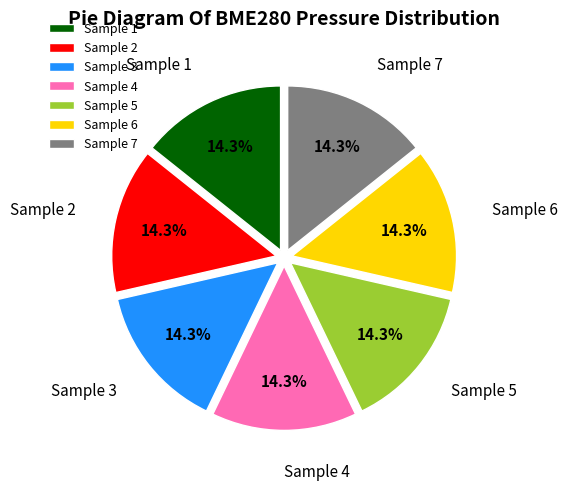

What percentage do Sample 1 and Sample 4 together represent?

28.6%